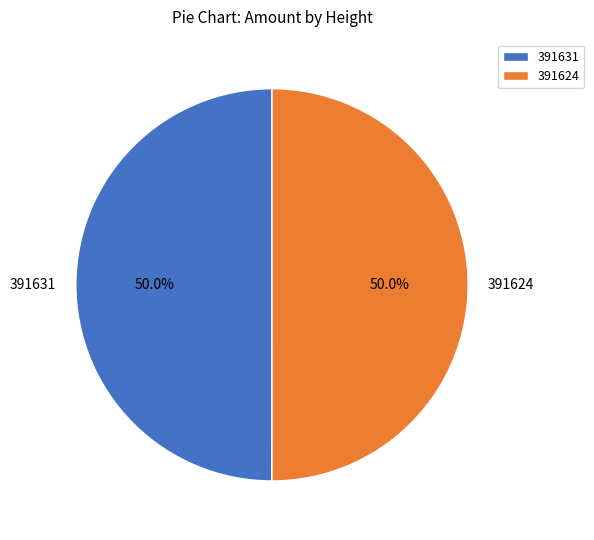

Approximately how many times larger is the value at 391624 compared to 391631?

1.0